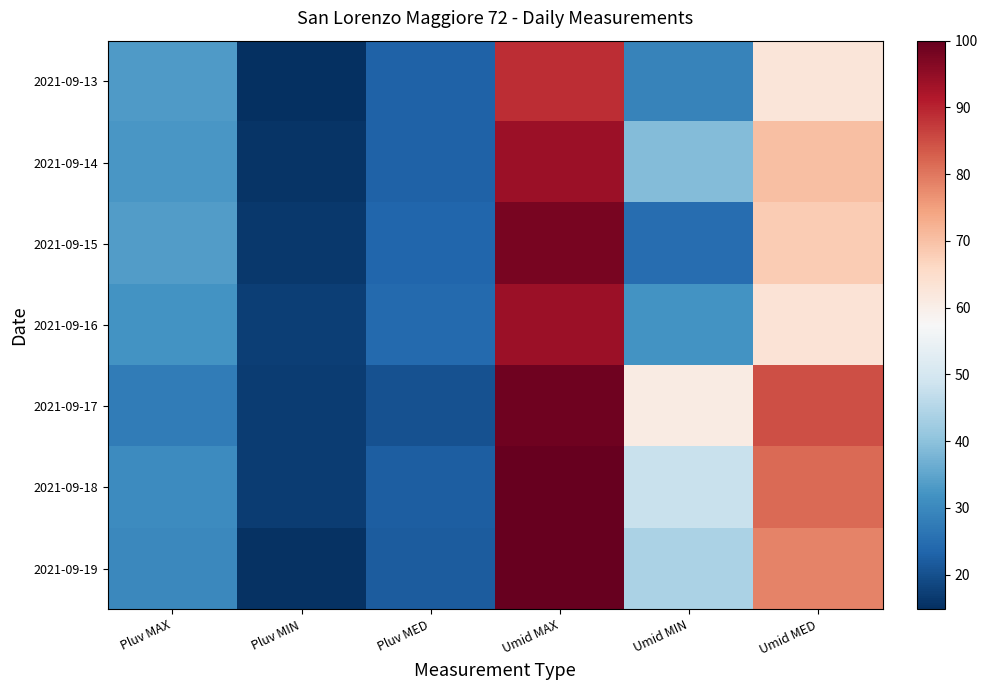

What is the spread (max minus min) of values at Umid MAX?

11.0